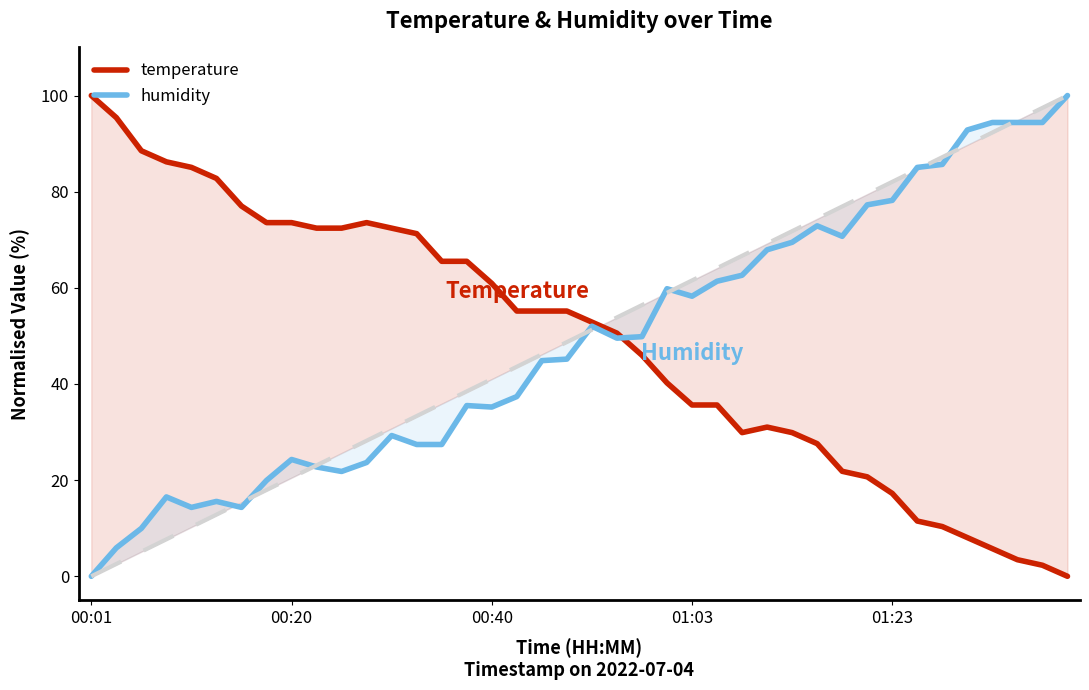

What is the total value across all series at 30?

92.6